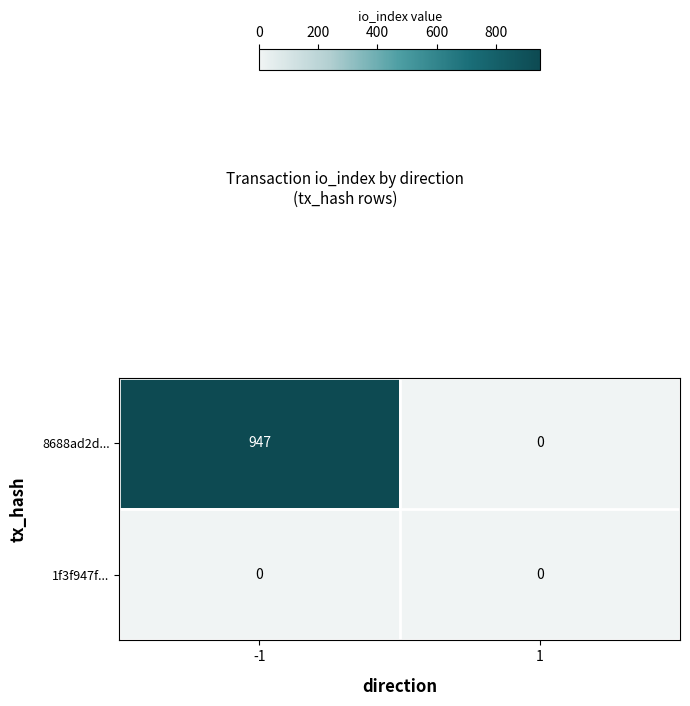

At which category is the sum across all series the highest?

-1